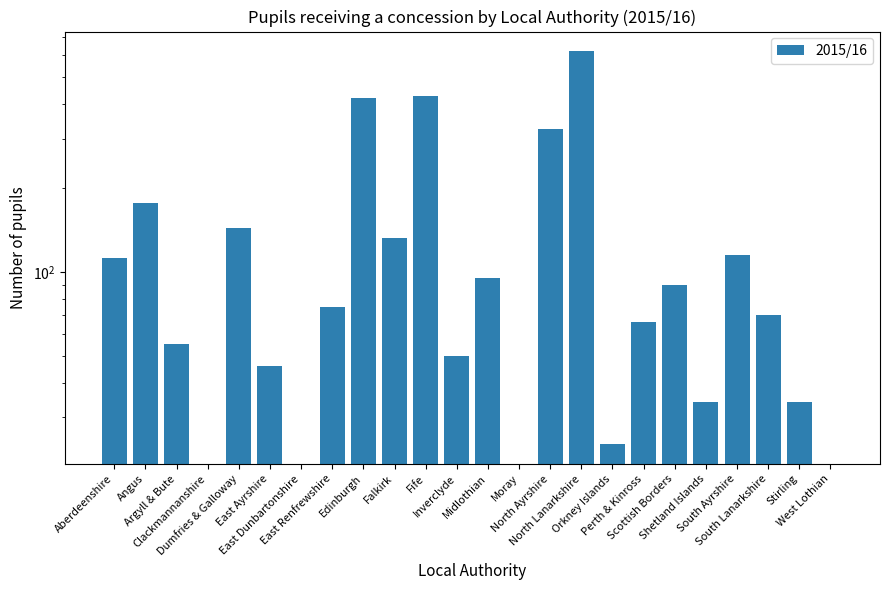

What is the label of the 14th bar from the left?

Moray